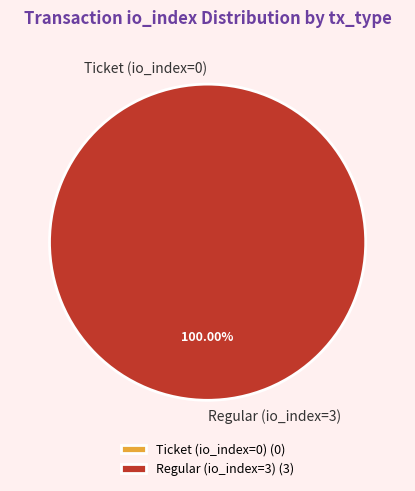

Which slice represents more than half of the pie?

Regular (io_index=3)